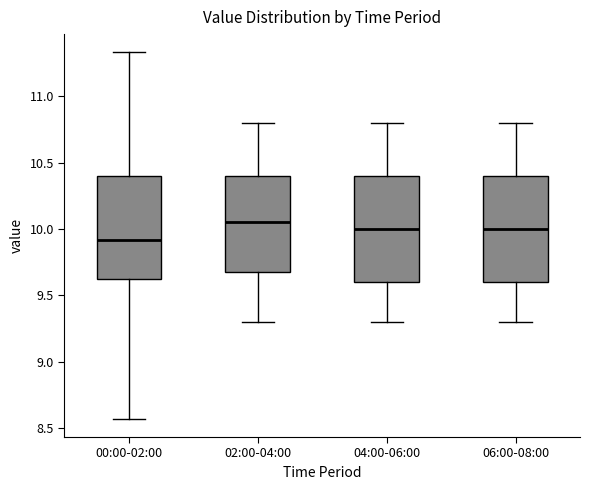

Where is the lower edge of the box for 02:00-04:00 on the y-axis? The values are not printed on the chart, so give them approximately, as read against the axis.

9.70